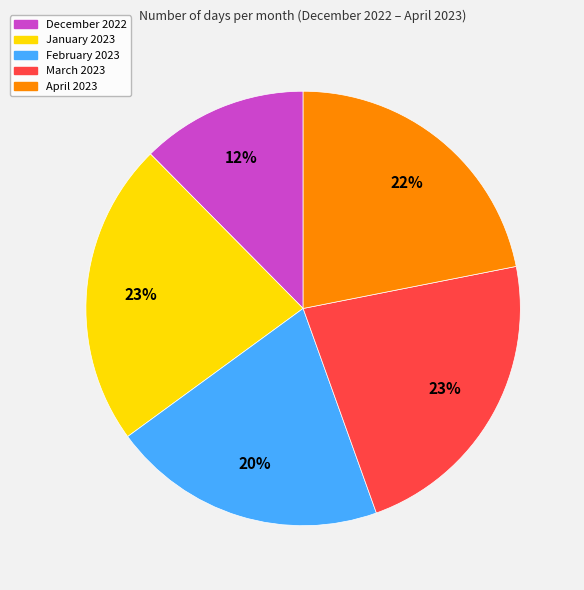

Approximately how many times larger is the value at March 2023 compared to January 2023?

1.0